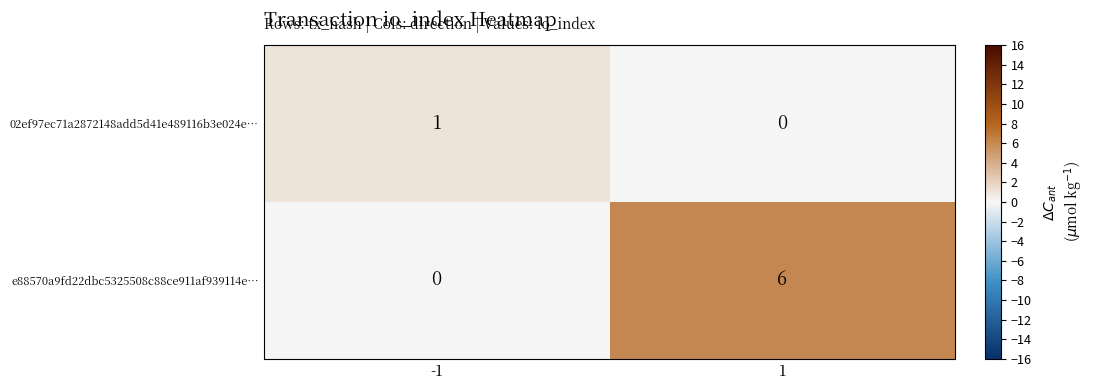

Reading right to left, what are all the values shown in this chart?

02ef97ec71a2872148add5d41e489116b3e024e…: 1=0	-1=1
e88570a9fd22dbc5325508c88ce911af939114e…: 1=6	-1=0